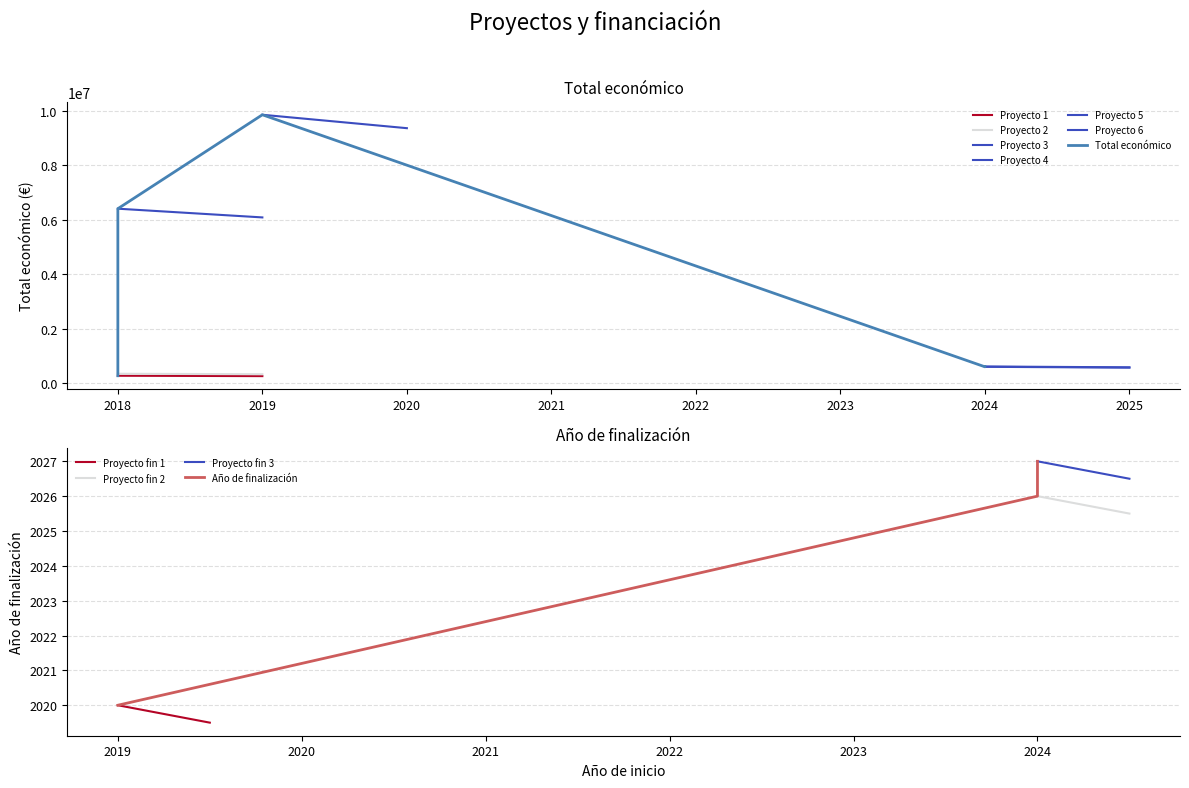

Is it true that the value at 2018 is 226999?

False